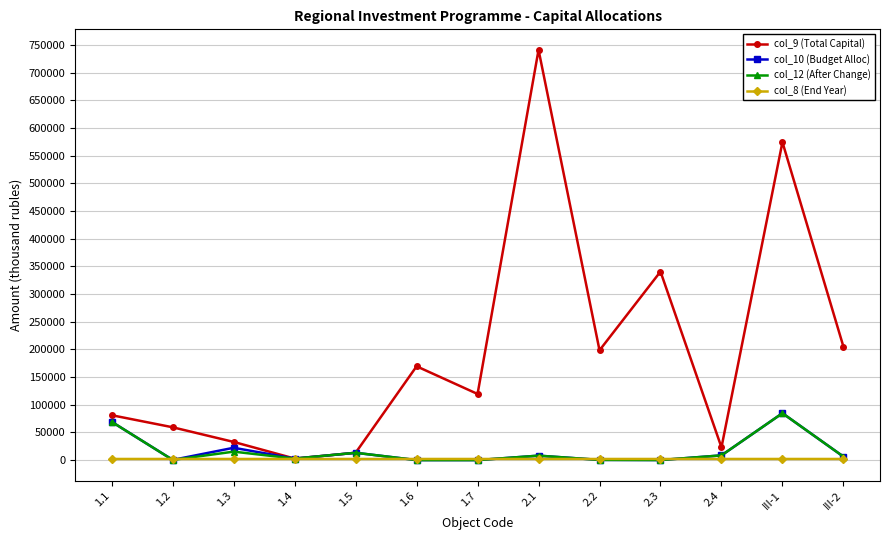

What is the sum of all col_10 (Budget Alloc) values?

215528.3